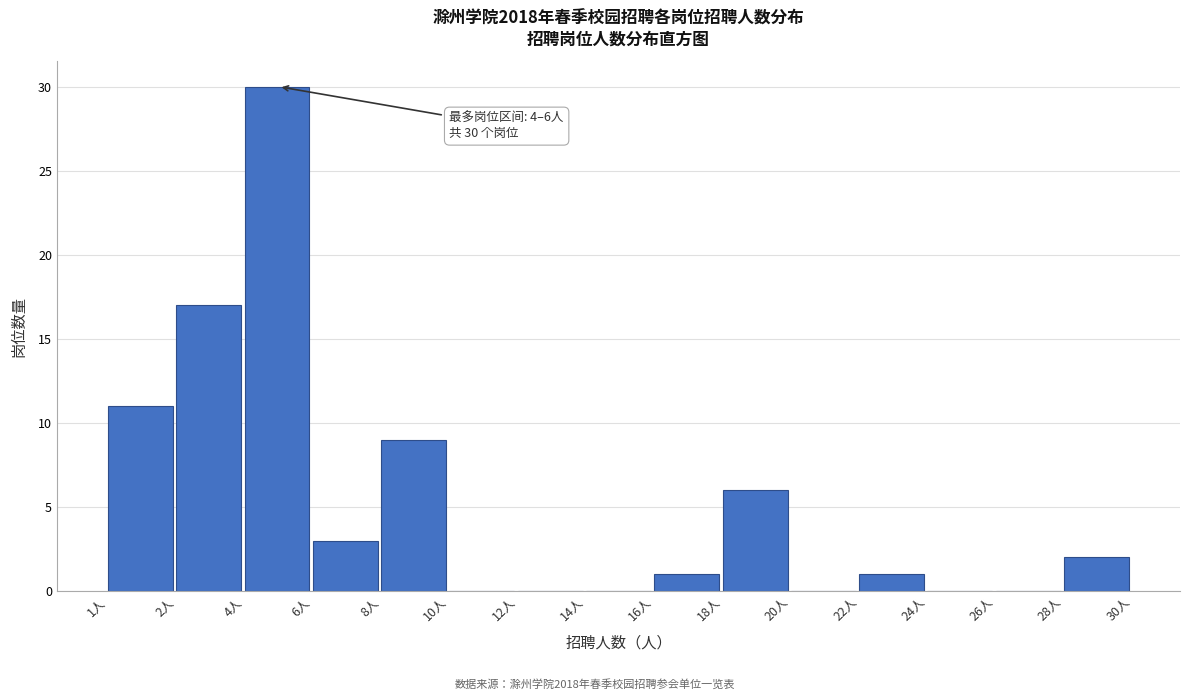

Reading right to left, extract all data points from this chart.

28人=2	26人=0	24人=0	22人=1	20人=0	18人=6	16人=1	14人=0	12人=0	10人=0	8人=9	6人=3	4人=30	2人=17	1人=11